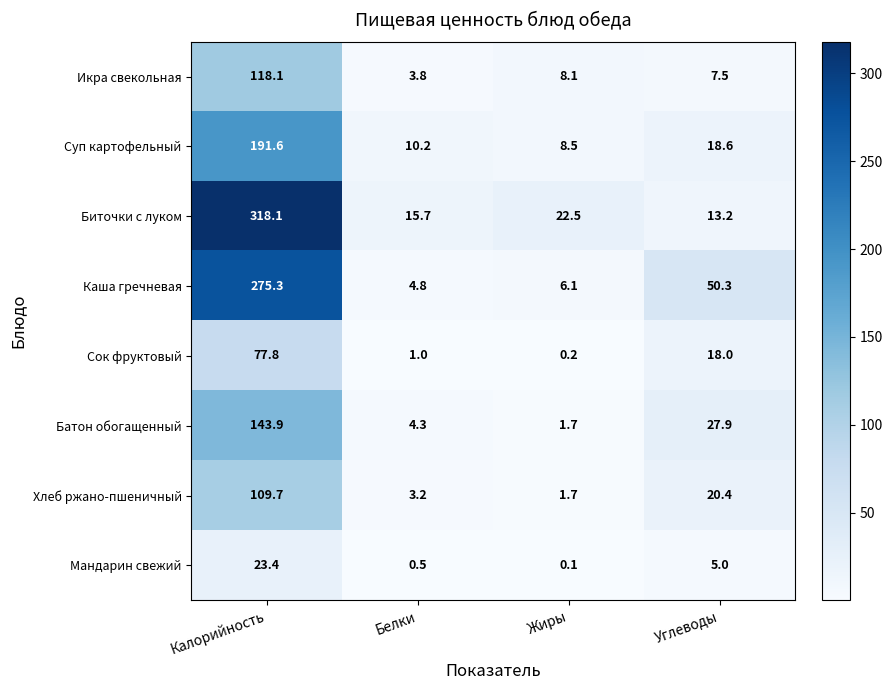

How many data points does each series have?

4